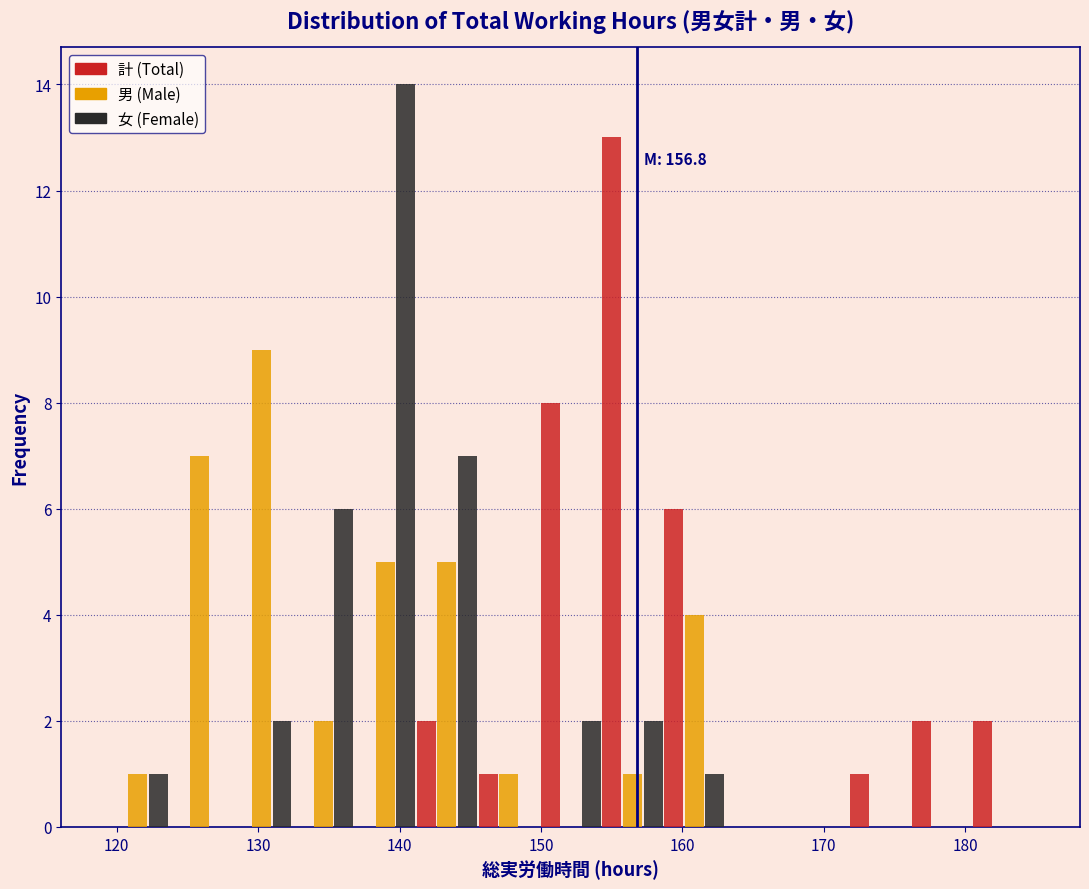

In the 女 (Female) series, which range on the x-axis has the tallest bar?

137 to 141